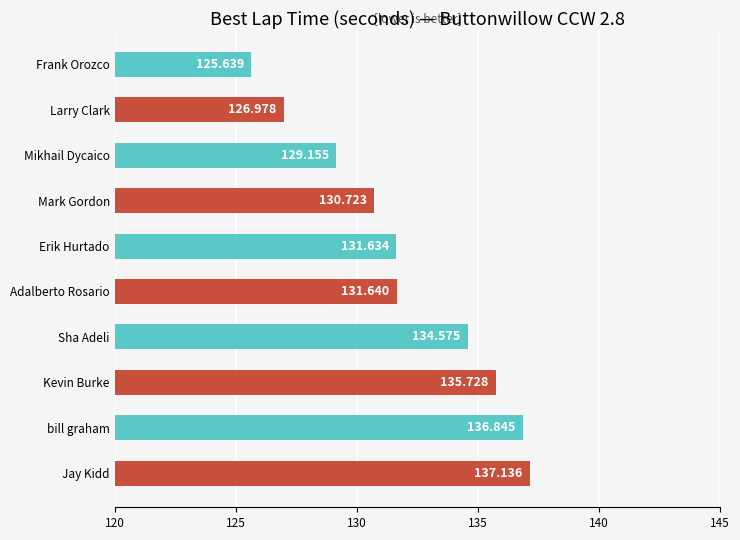

What is the label of the 8th bar from the bottom?

Mikhail Dycaico